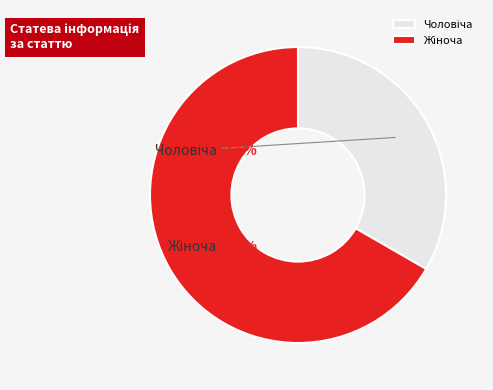

To the nearest percent, what is the difference between the largest and smallest slice percentages?

33%